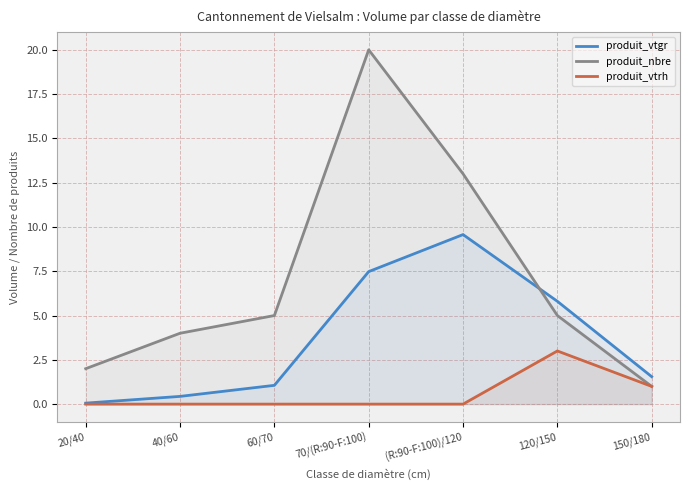

What is the sum of the produit_nbre values at 60/70 and 150/180?

6.0